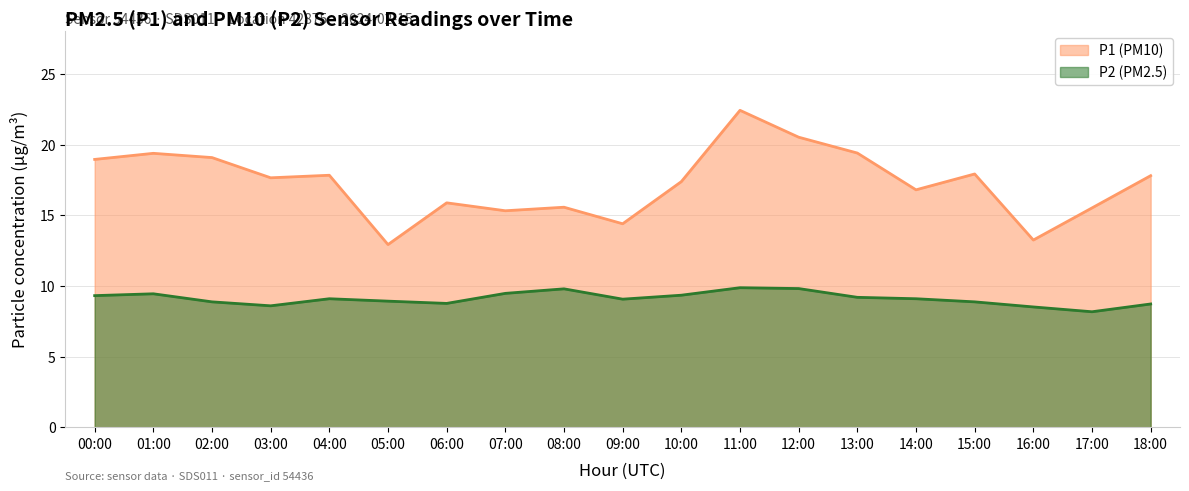

At which category does P2 reach its first local valley?

03:00